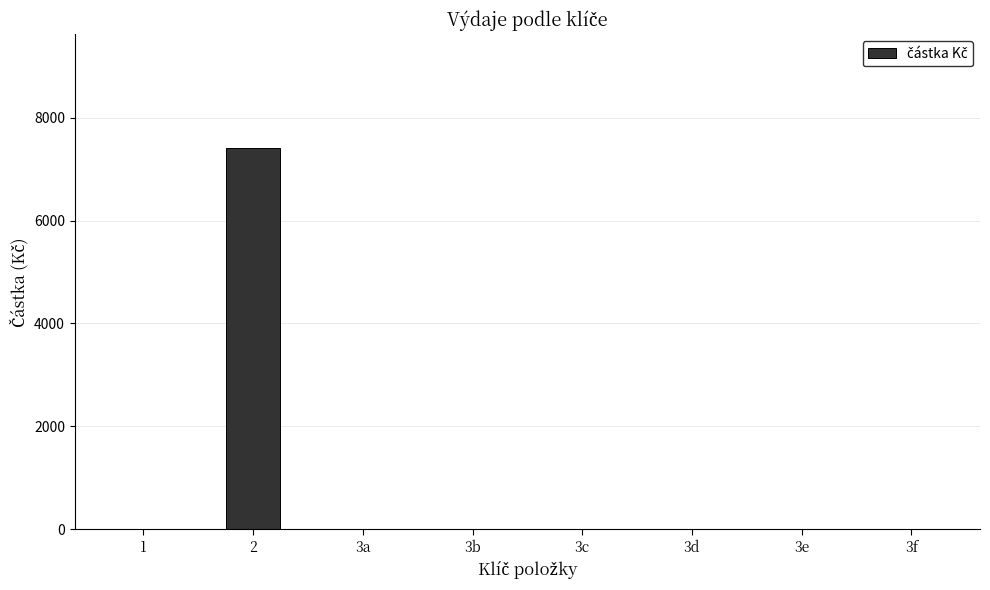

What is the greatest value displayed?

7400